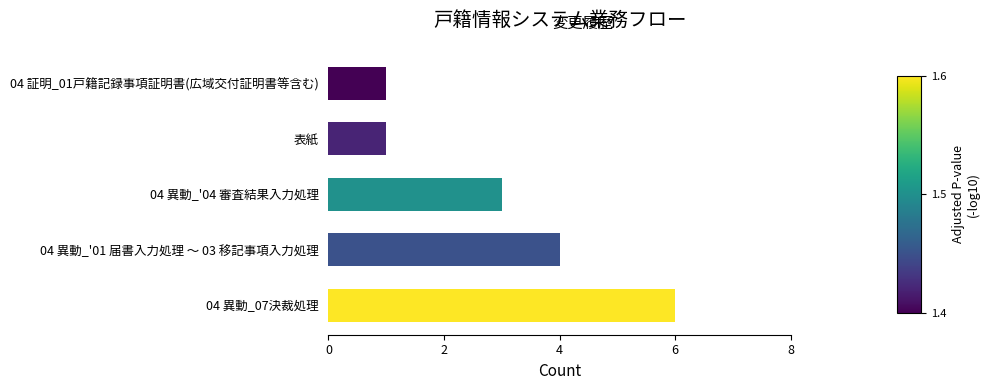

What is the smallest value displayed?

1